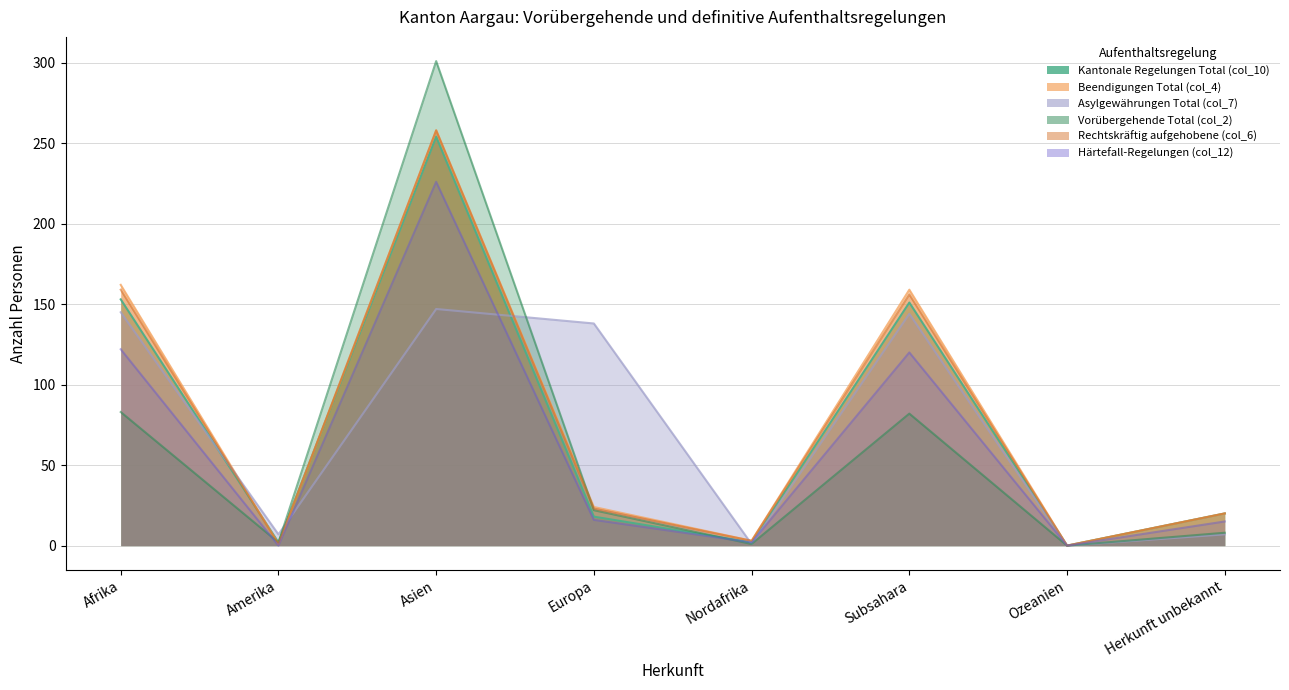

True or false: Kantonale Regelungen Total (col_10) and Rechtskräftig aufgehobene (col_6) intersect in this chart.

True